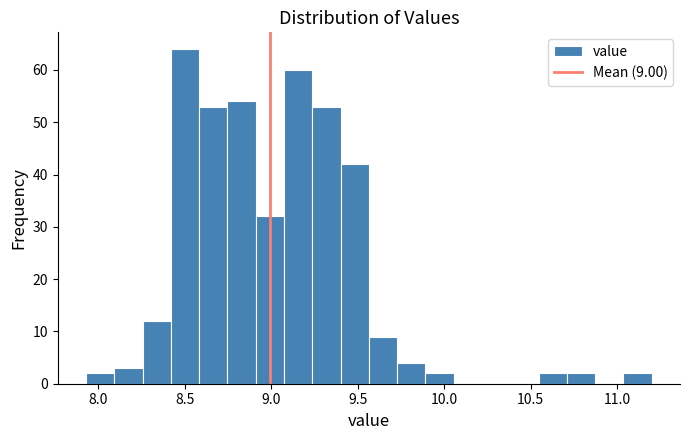

Around what value on the x-axis is the tallest bar? Give the approximate position of its centre, as read against the axis.

8.50